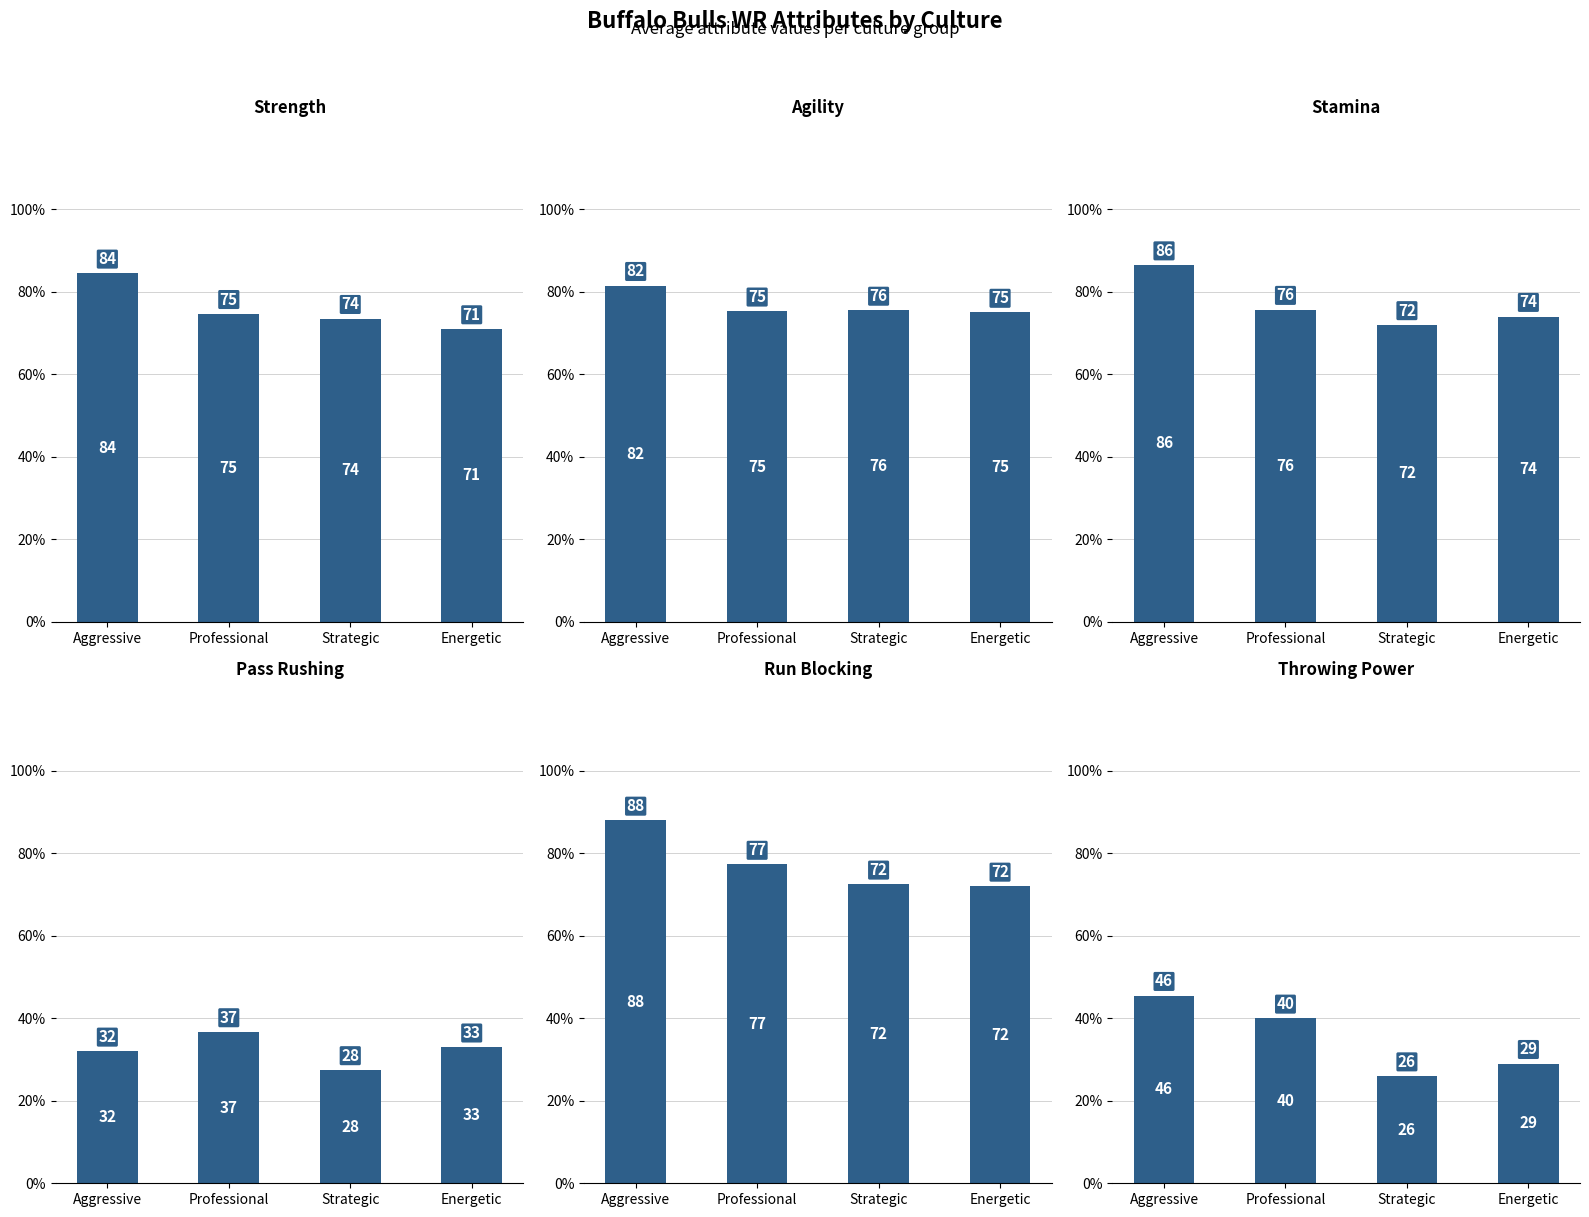

The Throwing Power series shows 69.6 at Professional. True or false?

False